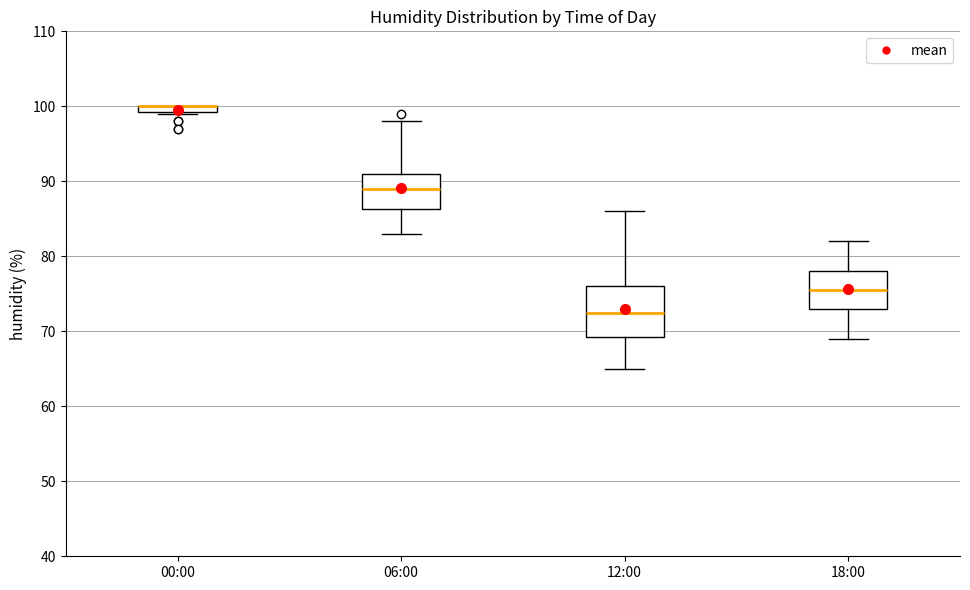

Where does the median line of the box for 06:00 sit on the y-axis? The values are not printed on the chart, so give them approximately, as read against the axis.

89